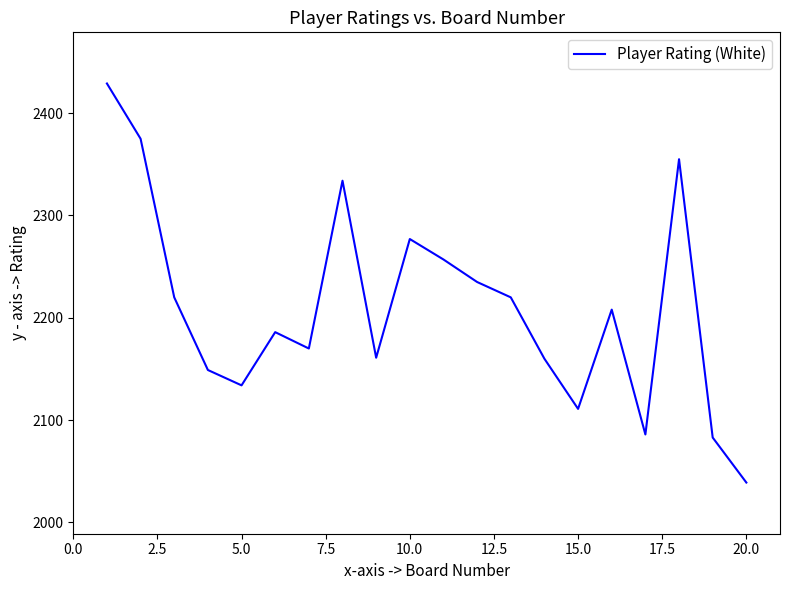

What is the difference between the maximum and minimum values?

390